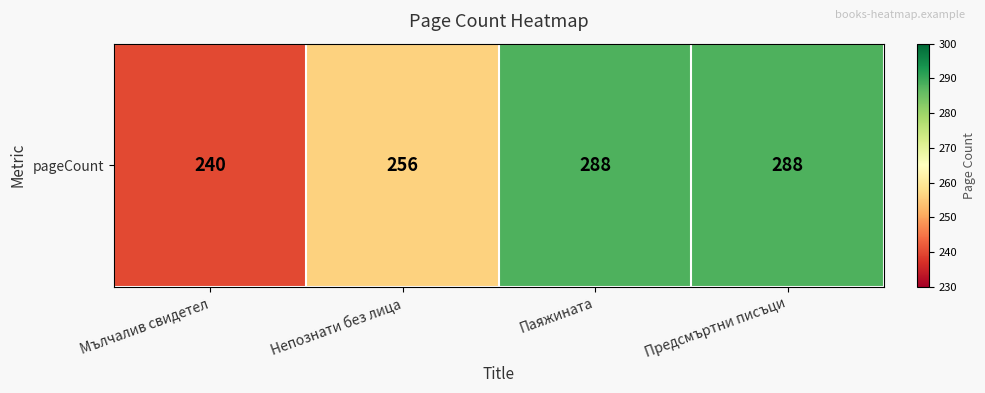

Rank the categories by value from lowest to highest.

Мълчалив свидетел, Непознати без лица, Паяжината, Предсмъртни писъци